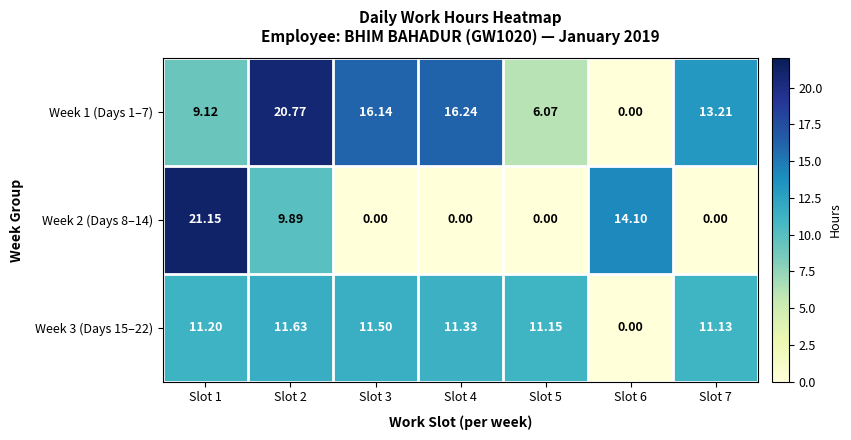

Reading left to right, what are all the values shown in this chart?

Week 1 (Days 1–7): Slot 1=9.1	Slot 2=20.8	Slot 3=16.1	Slot 4=16.2	Slot 5=6.1	Slot 6=0.0	Slot 7=13.2
Week 2 (Days 8–14): Slot 1=21.1	Slot 2=9.9	Slot 3=0.0	Slot 4=0.0	Slot 5=0.0	Slot 6=14.1	Slot 7=0.0
Week 3 (Days 15–22): Slot 1=11.2	Slot 2=11.6	Slot 3=11.5	Slot 4=11.3	Slot 5=11.2	Slot 6=0.0	Slot 7=11.1